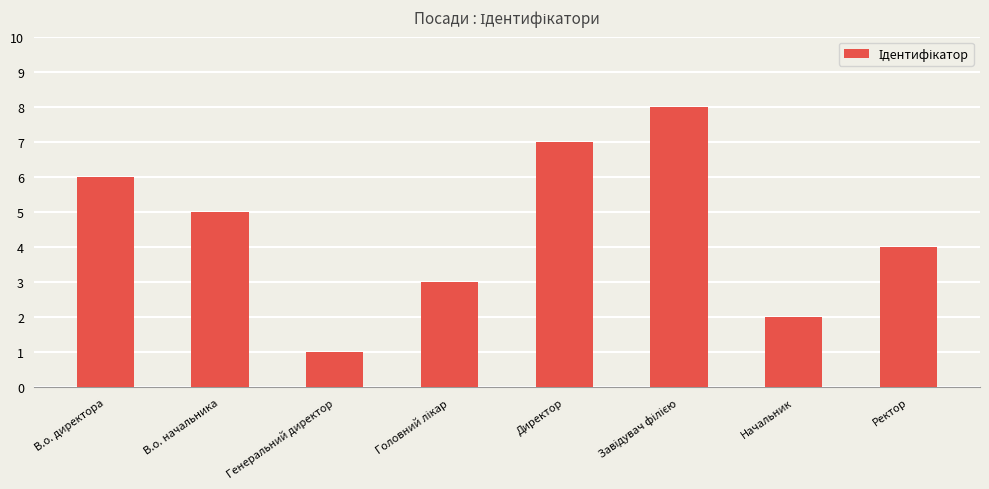

Reading left to right, what are all the values shown in this chart?

6	5	1	3	7	8	2	4